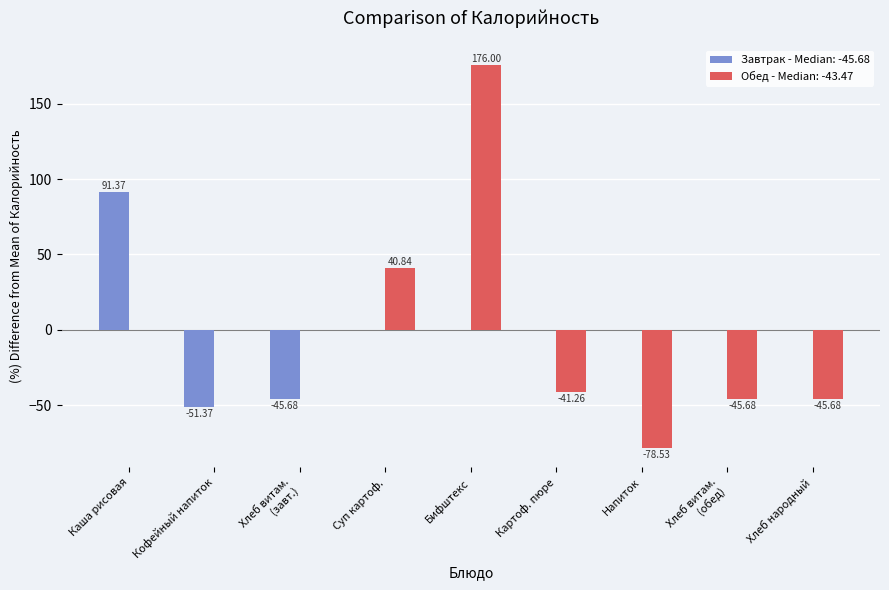

Is it true that the value at Хлеб витаминный 1 кус. (обед) is 35?

False